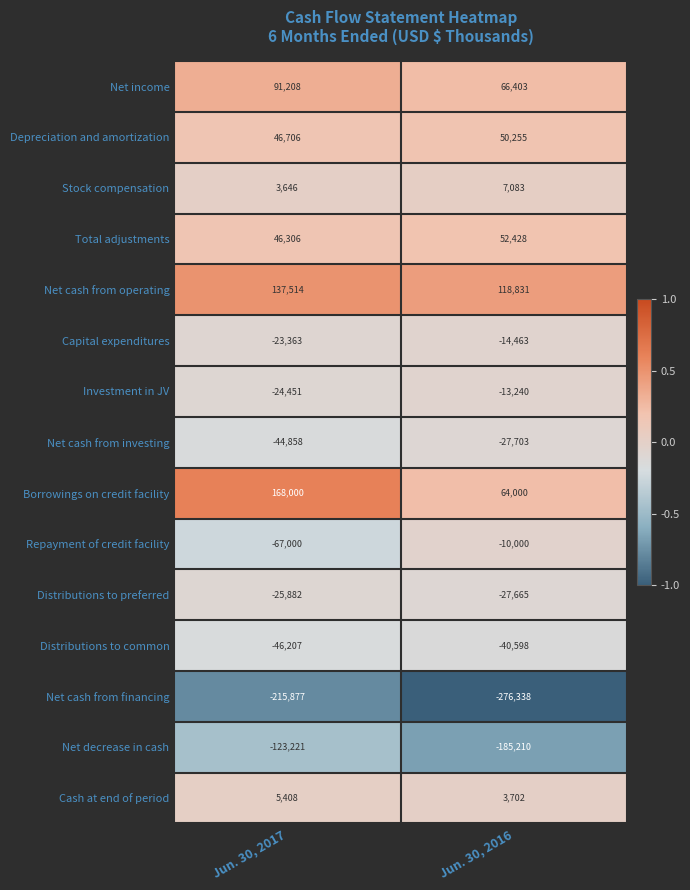

Which series has the largest total across all categories?

Net cash from operating